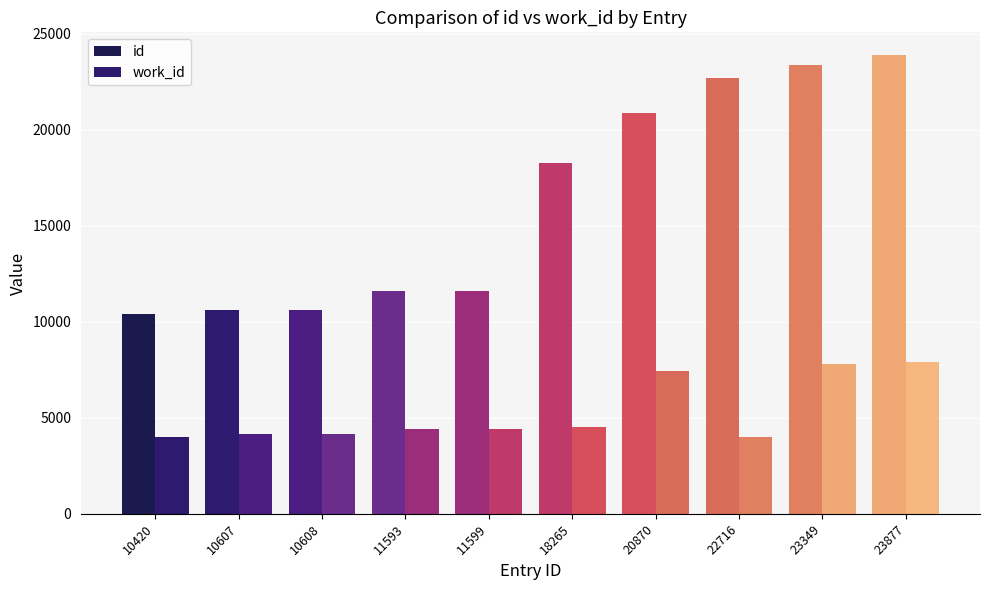

The value of work_id at 10607 is 4132. True or false?

True